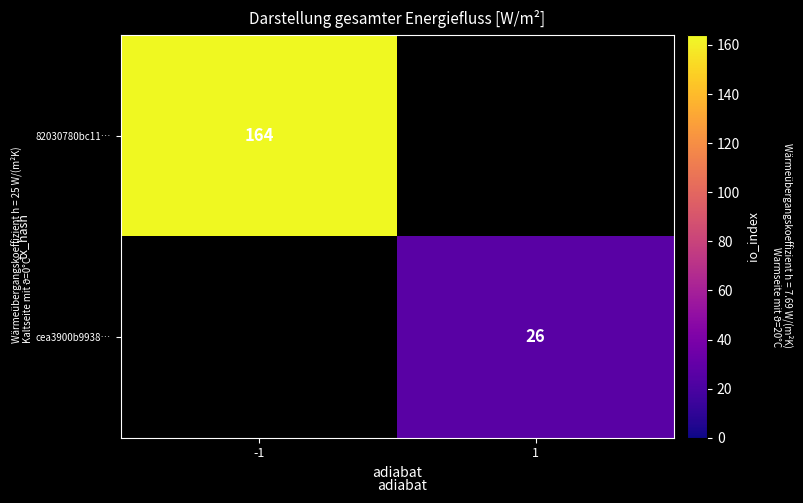

What is the smallest value displayed?

26.0